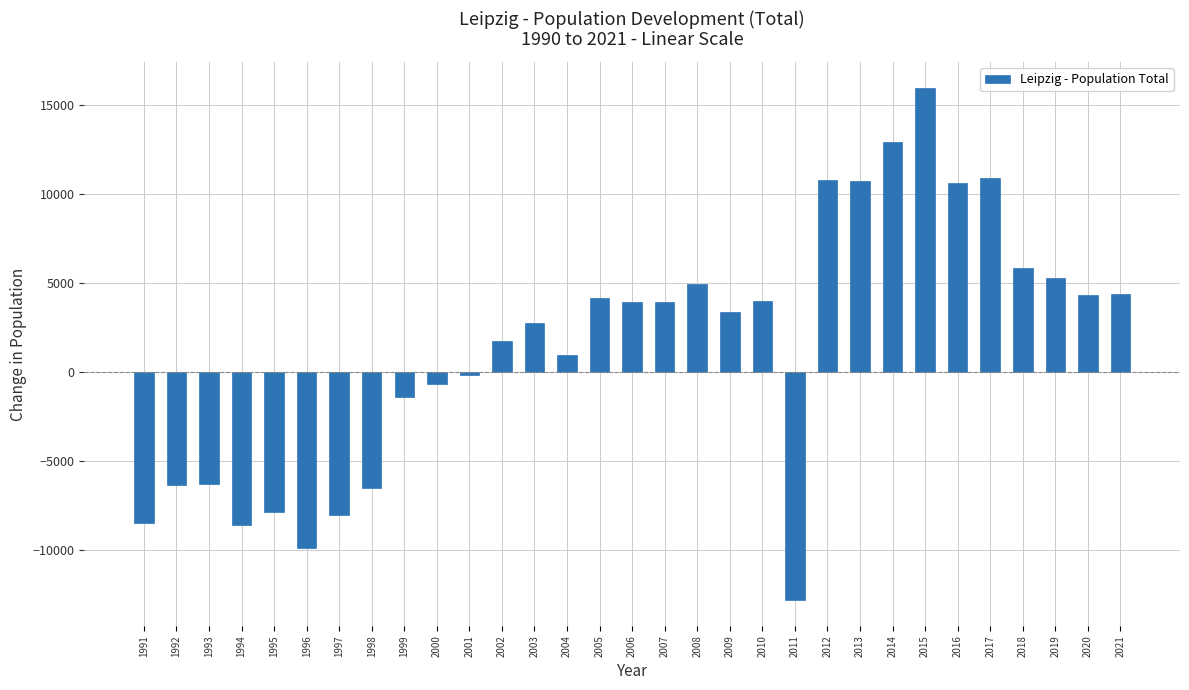

The value at 2020 is 4348. True or false?

True